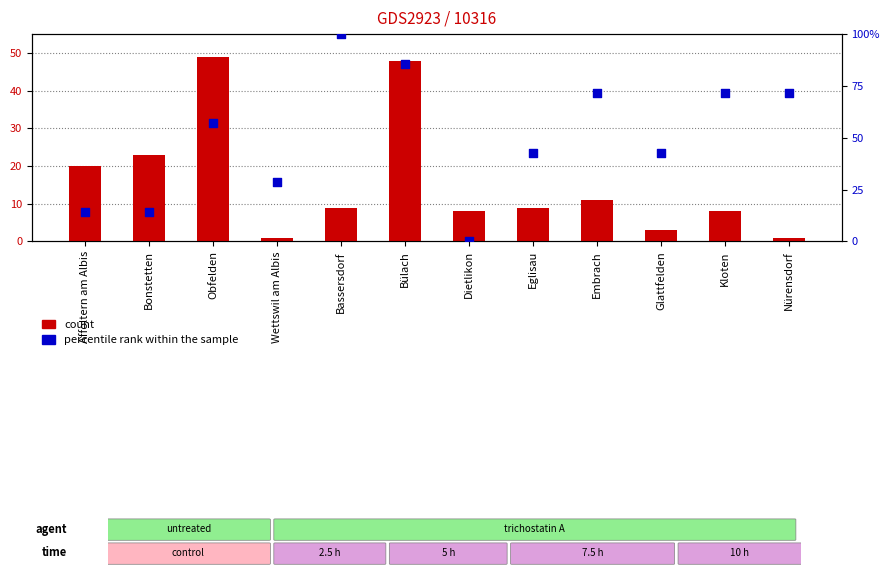

Which series has the largest total across all categories?

percentile rank within the sample